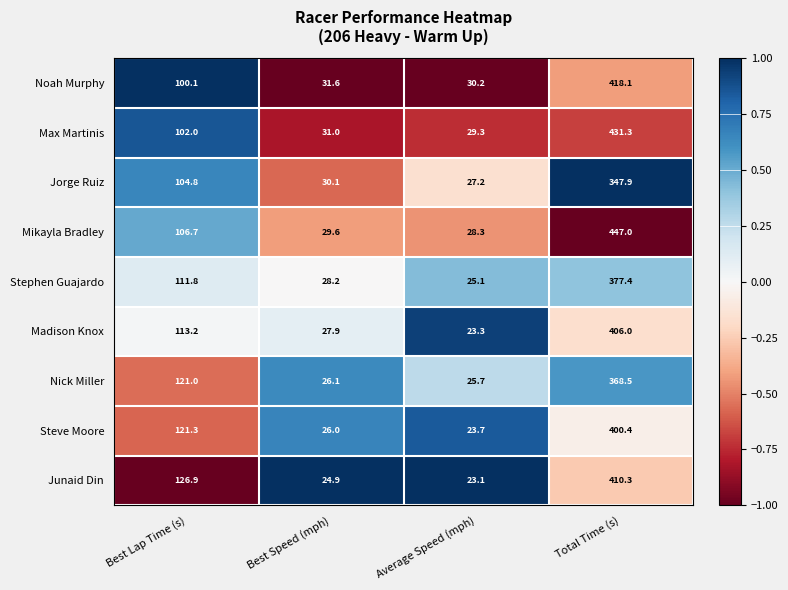

What is the difference between the highest and lowest values at Total Time (s)?

99.1